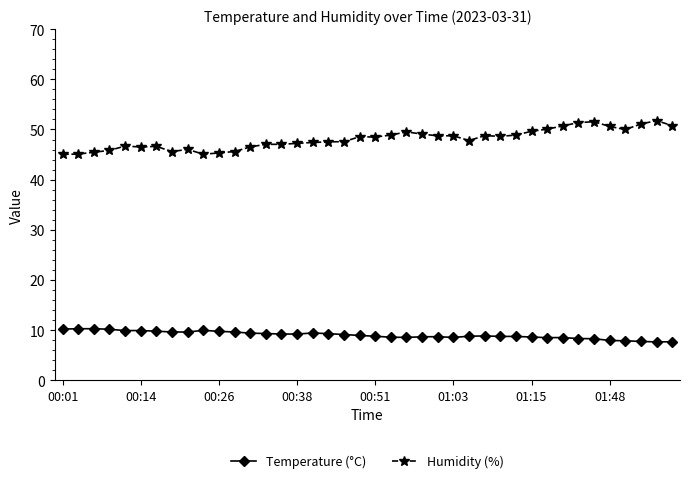

True or false: Temperature (°C) and Humidity (%) intersect in this chart.

False